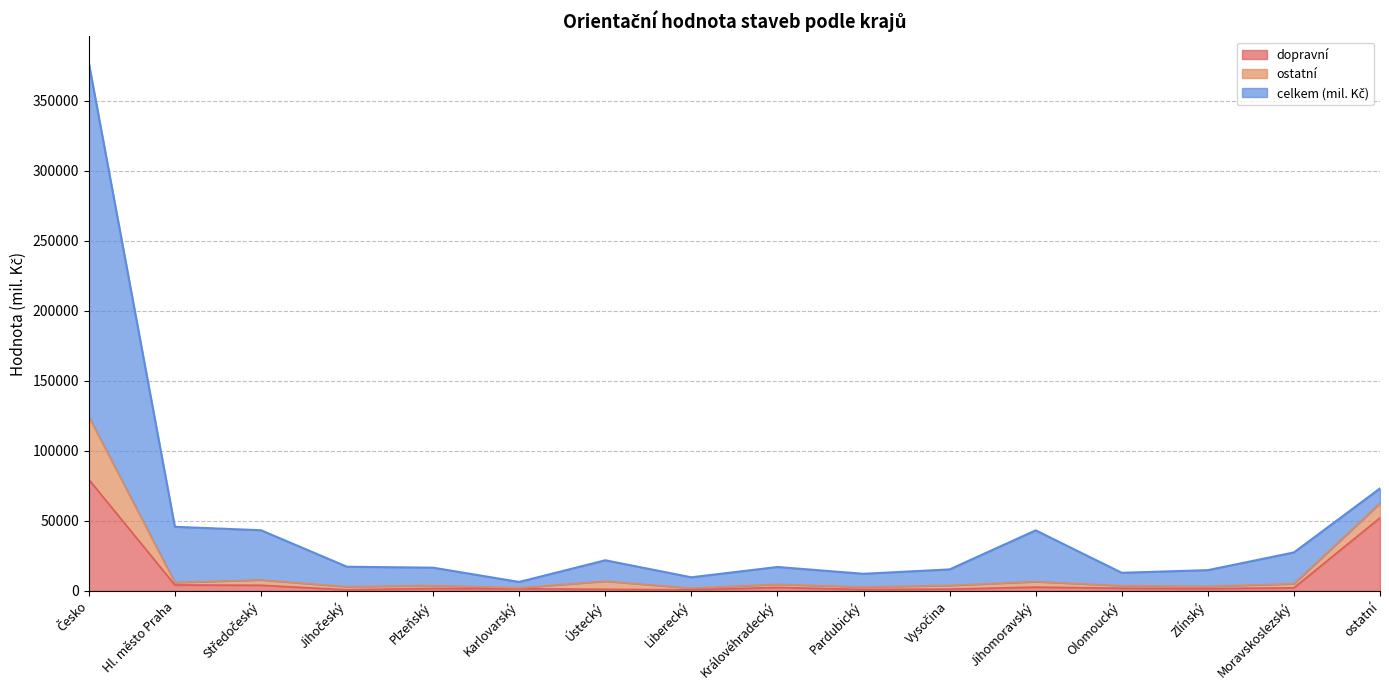

Read the dopravní value at Královéhradecký, to the nearest 10.

2440